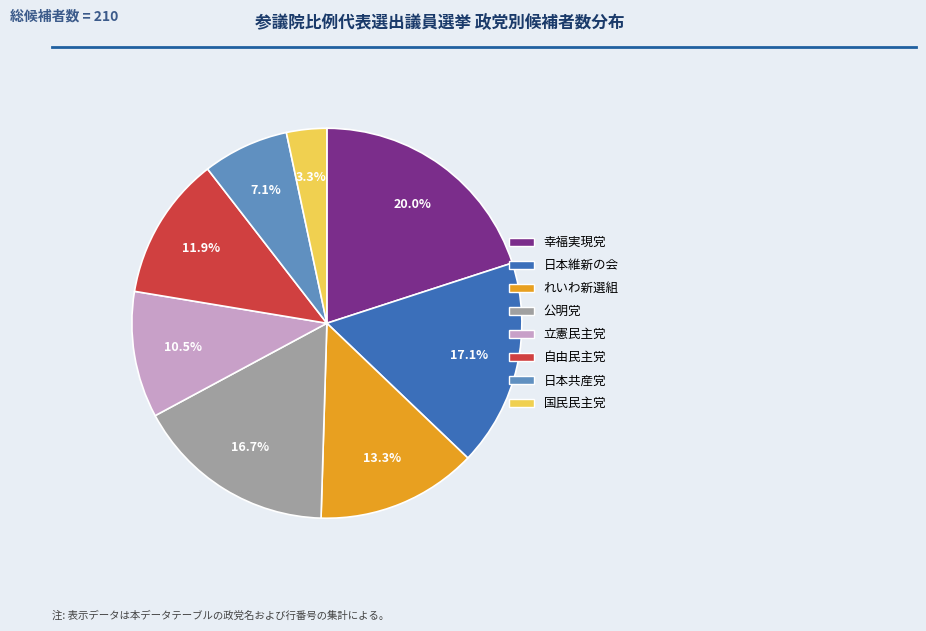

How many segments does this pie chart have?

8